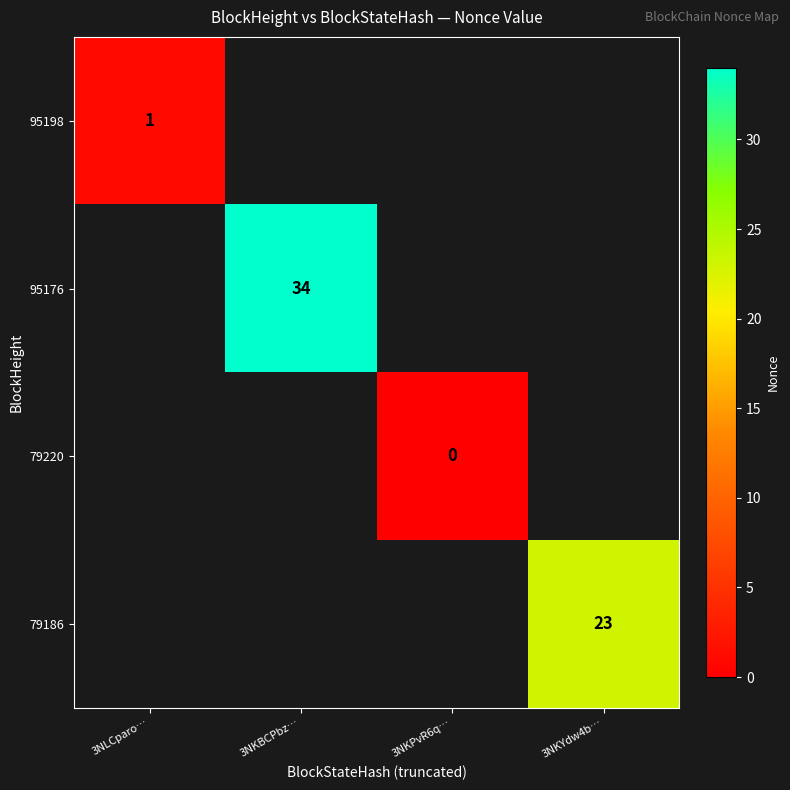

True or false: 95198 has a value of 2 at 3NLCparo….

False